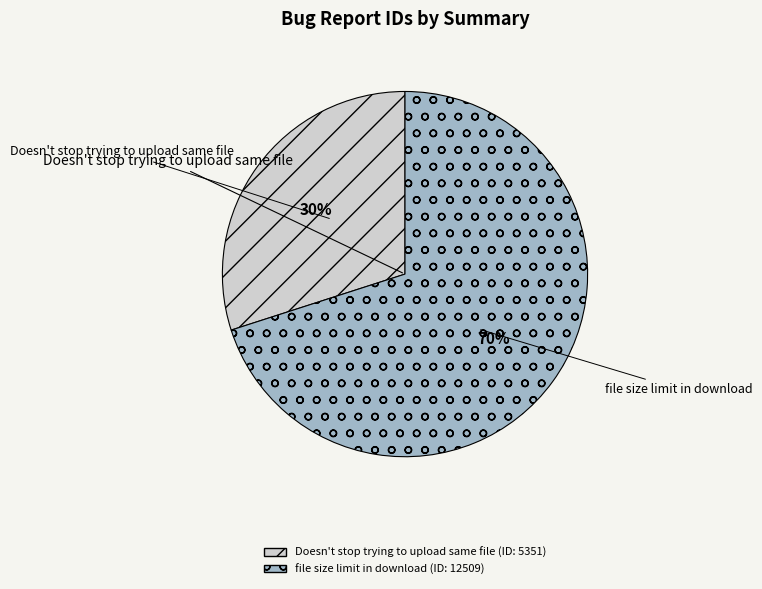

Do Doesn't stop trying to upload same file and file size limit in download together represent more than half of the pie?

Yes